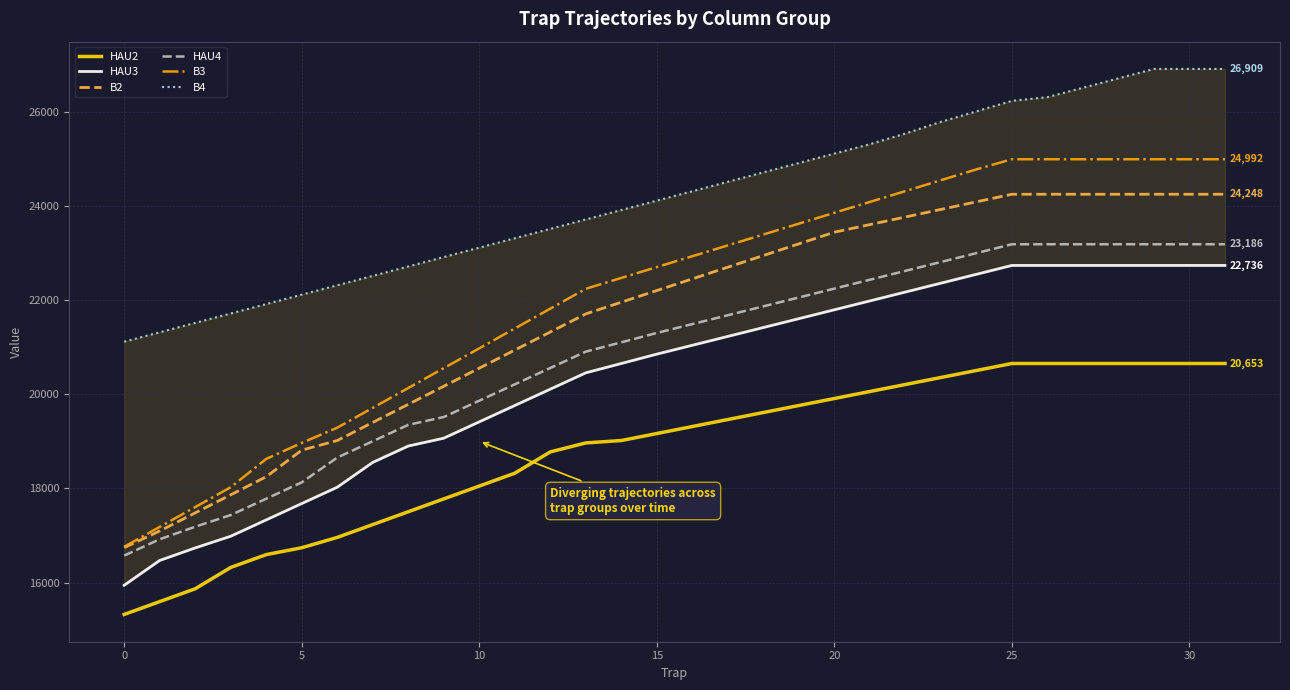

True or false: HAU4 and HAU2 intersect in this chart.

False